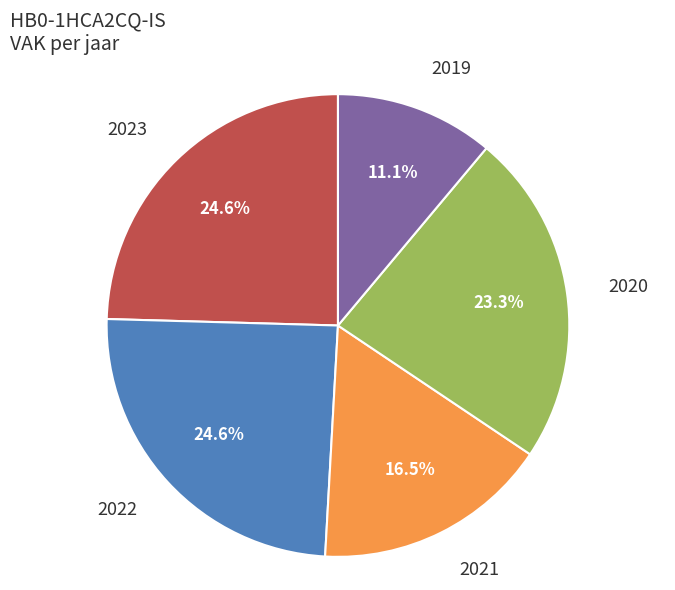

Does 2023 represent more than half of the total?

No